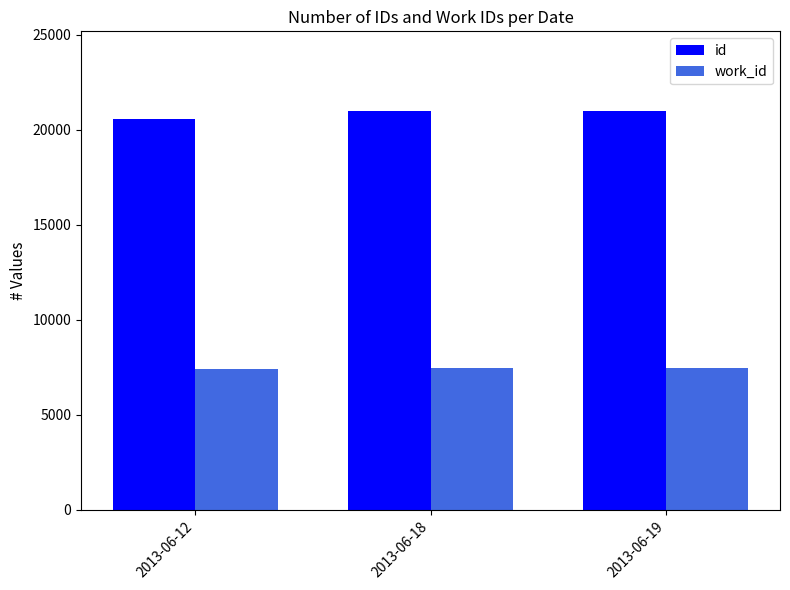

What are all the series names shown in the legend?

id, work_id